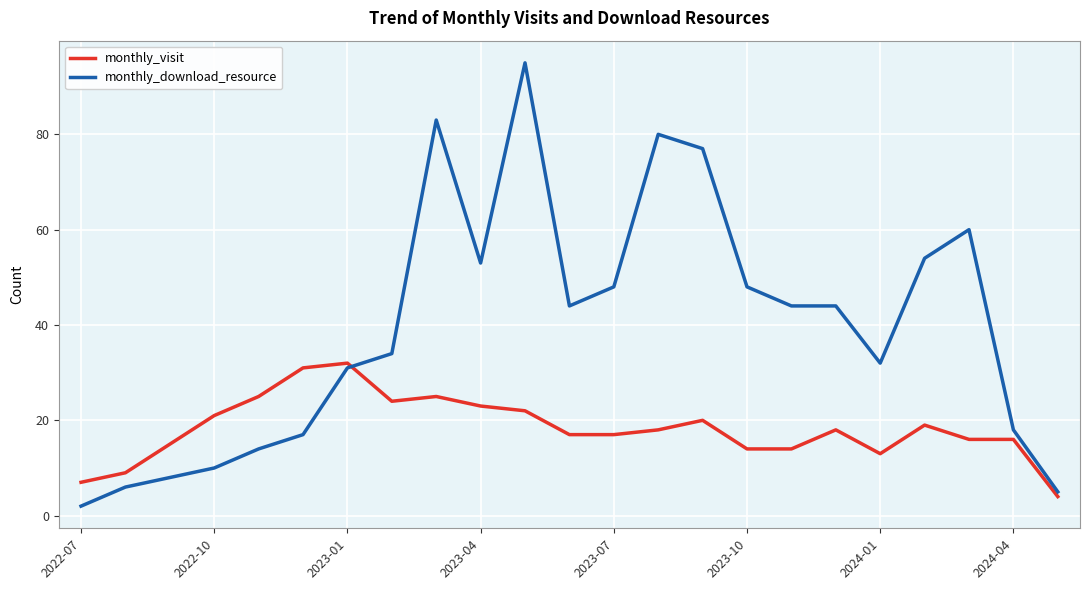

Reading left to right, what are all the values shown in this chart?

monthly_visit: 7	9	15	21	25	31	32	24	25	23	22	17	17	18	20	14	14	18	13	19	16	16	4
monthly_download_resource: 2	6	8	10	14	17	31	34	83	53	95	44	48	80	77	48	44	44	32	54	60	18	5